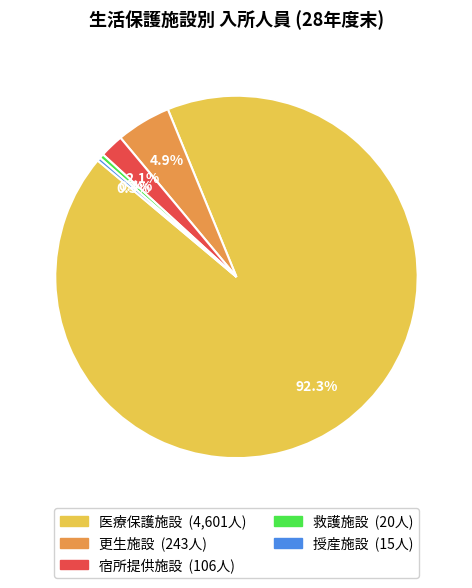

Which has a higher value, 更生施設 or 宿所提供施設?

更生施設